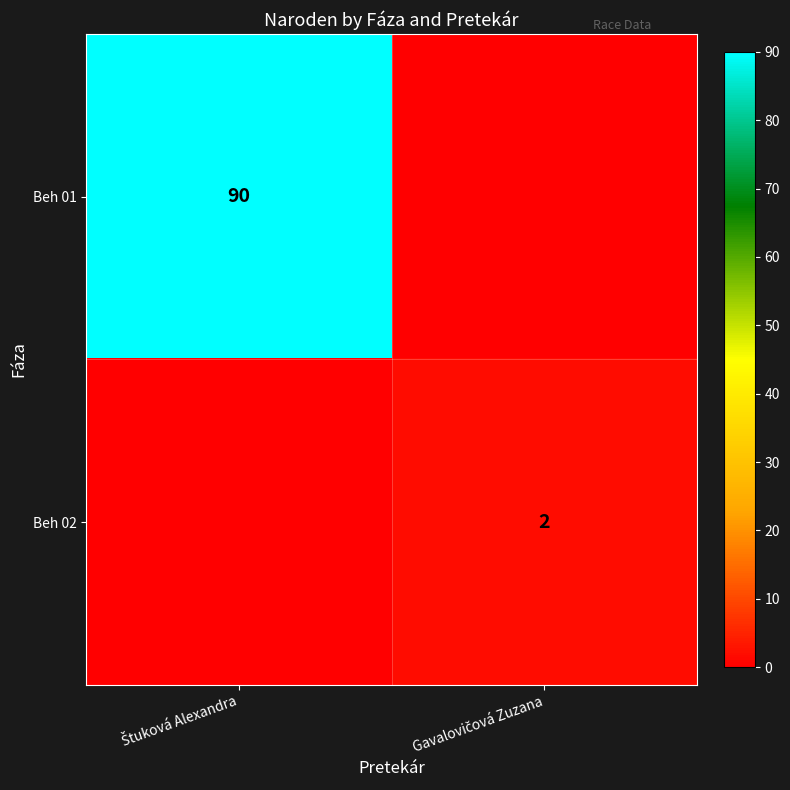

What is the maximum value for Beh 02?

2